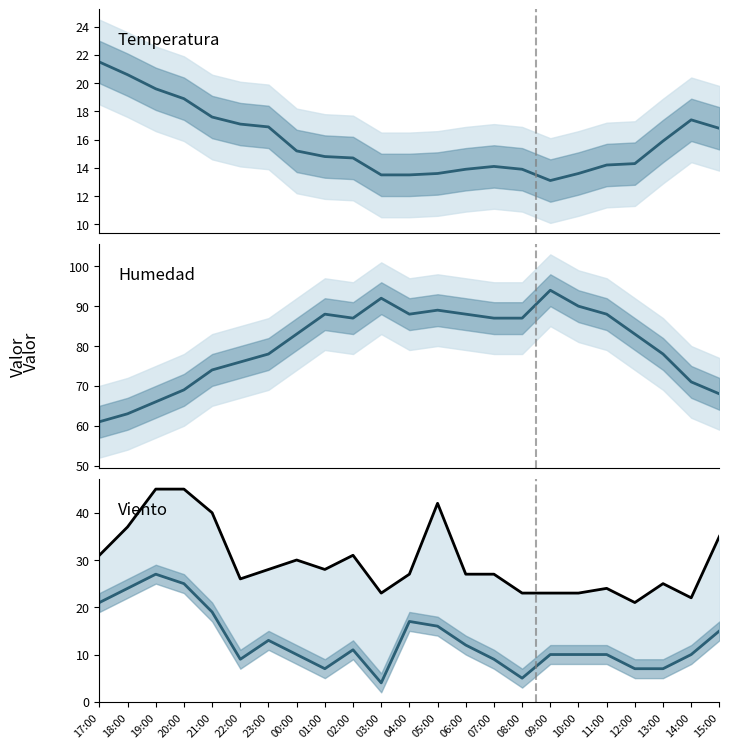

In Racha (km/h), how many points are higher than both neighbors (excluding endpoints)?

5